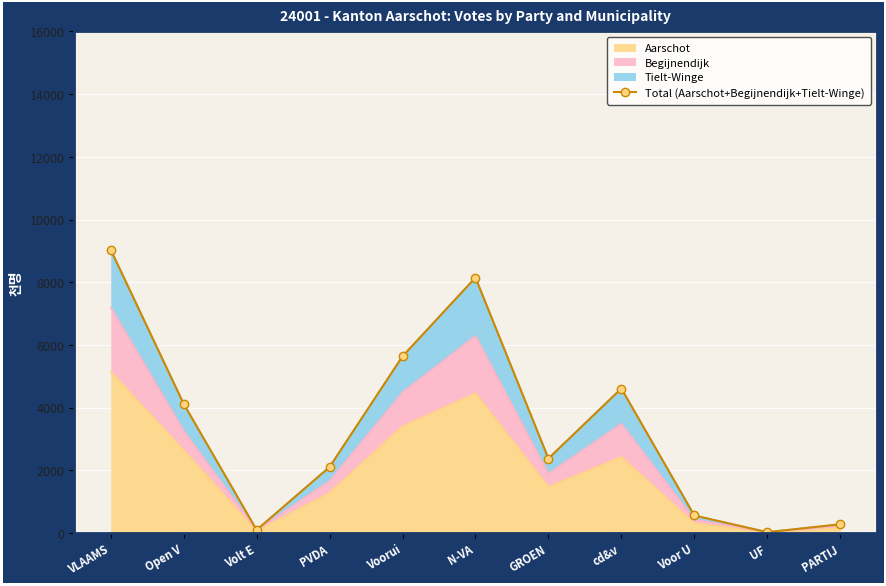

What is the difference between the second highest and second lowest values?

8047